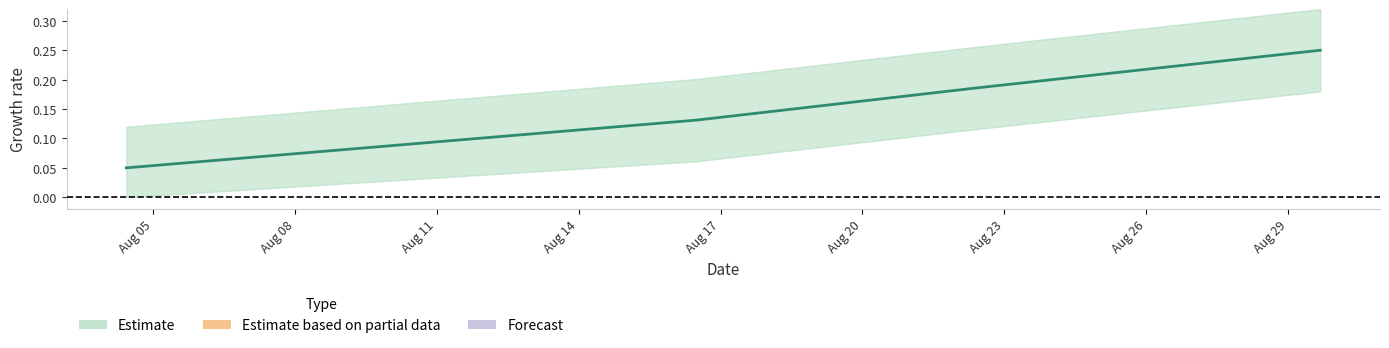

What is the sum of all values?

0.6